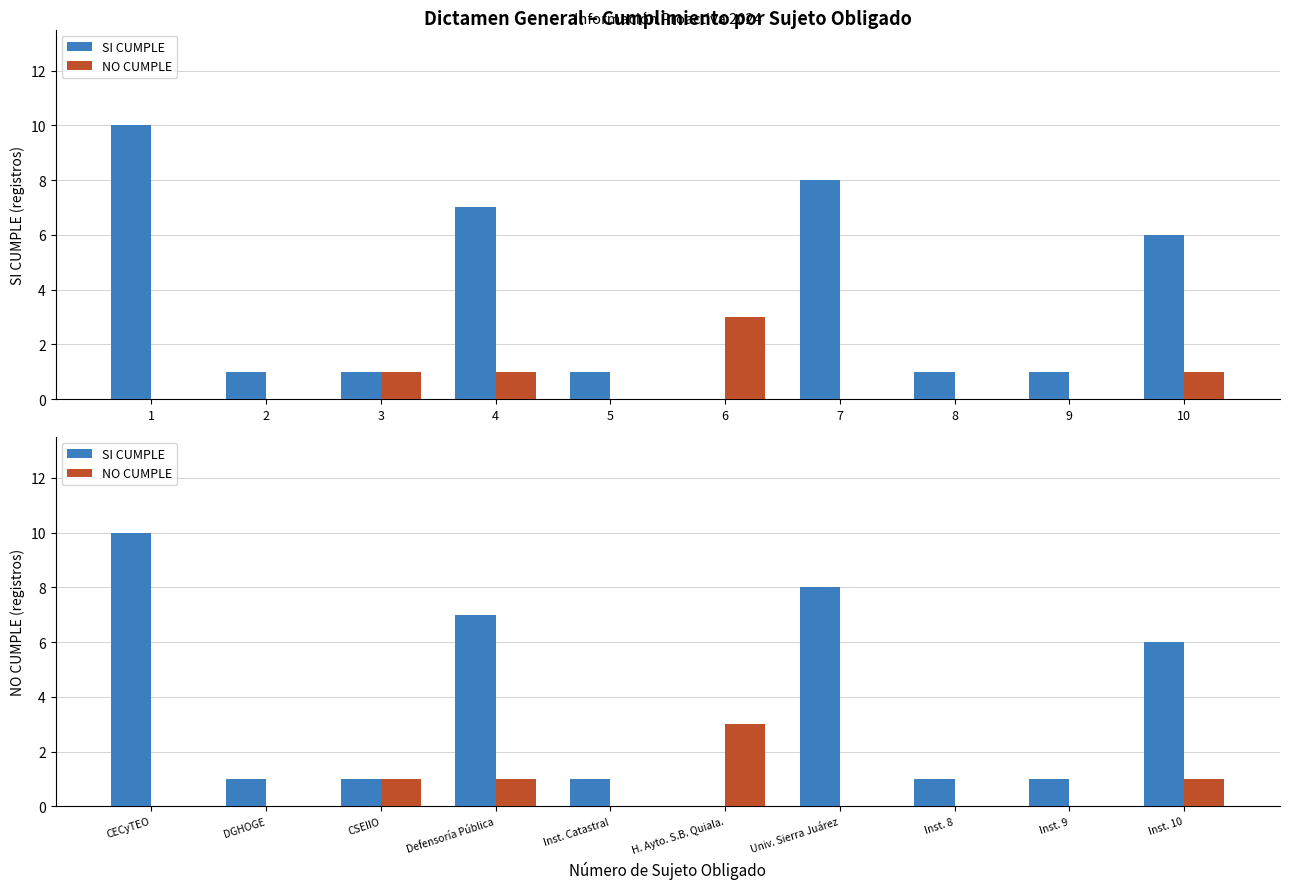

The value of NO CUMPLE at Inst. 8 is -2. True or false?

False